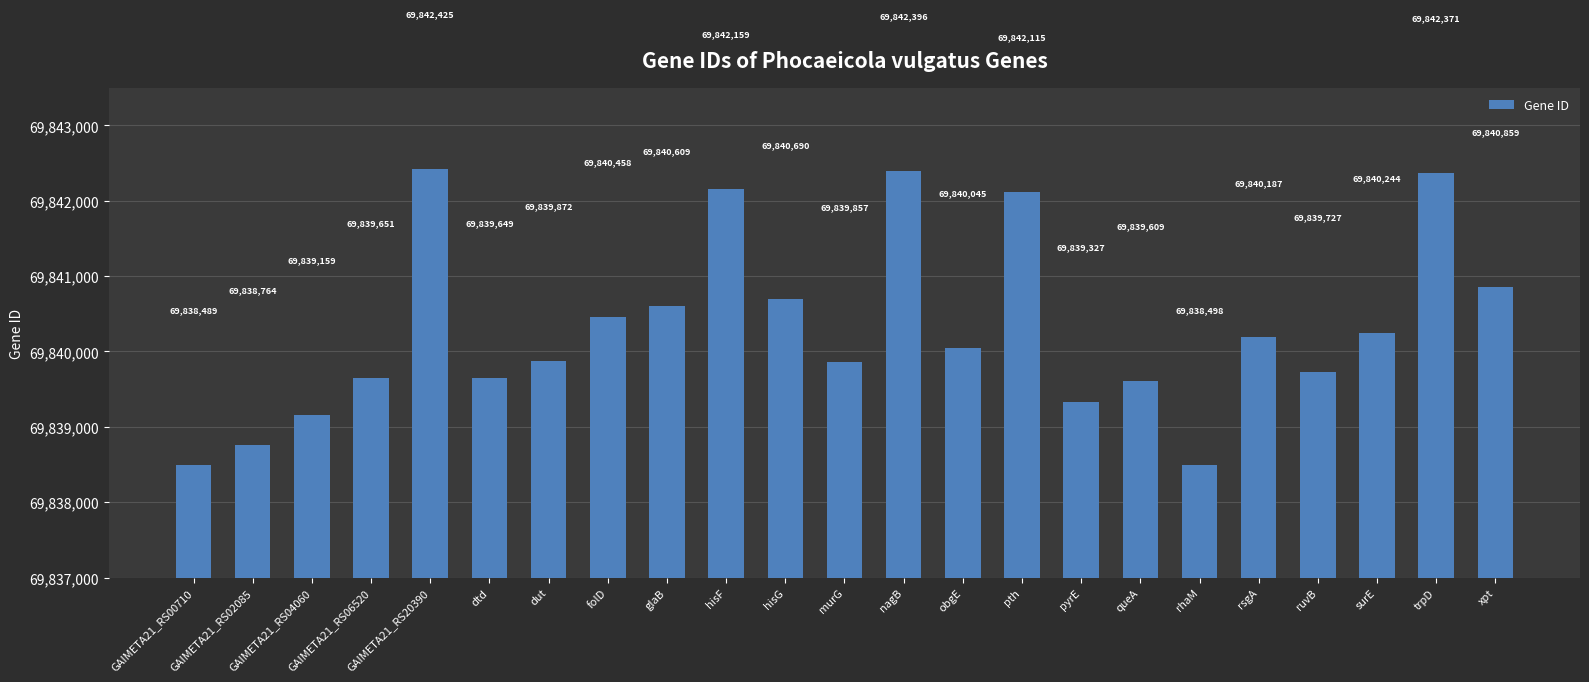

Reading left to right, list all the values displayed in this chart.

69838489	69838764	69839159	69839651	69842425	69839649	69839872	69840458	69840609	69842159	69840690	69839857	69842396	69840045	69842115	69839327	69839609	69838498	69840187	69839727	69840244	69842371	69840859